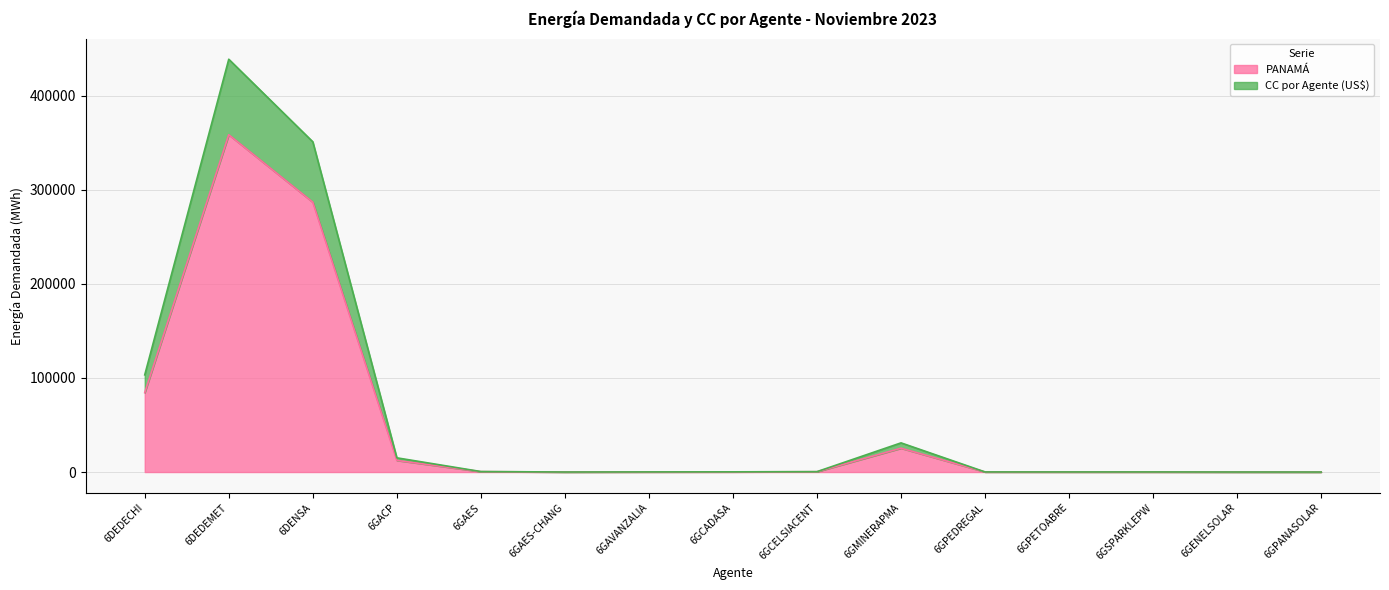

What is the difference between the maximum and minimum values in the PANAMÁ series?

358561.9